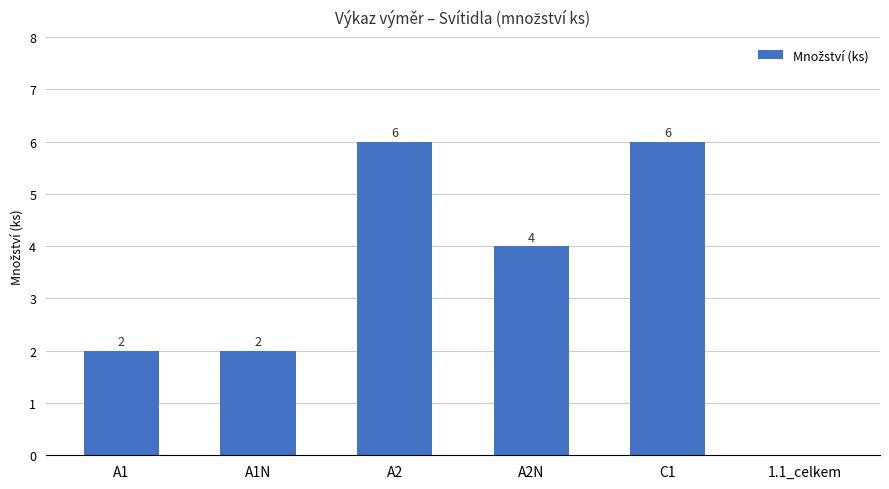

What is the change in value from A2 to 1.1_celkem?

-6